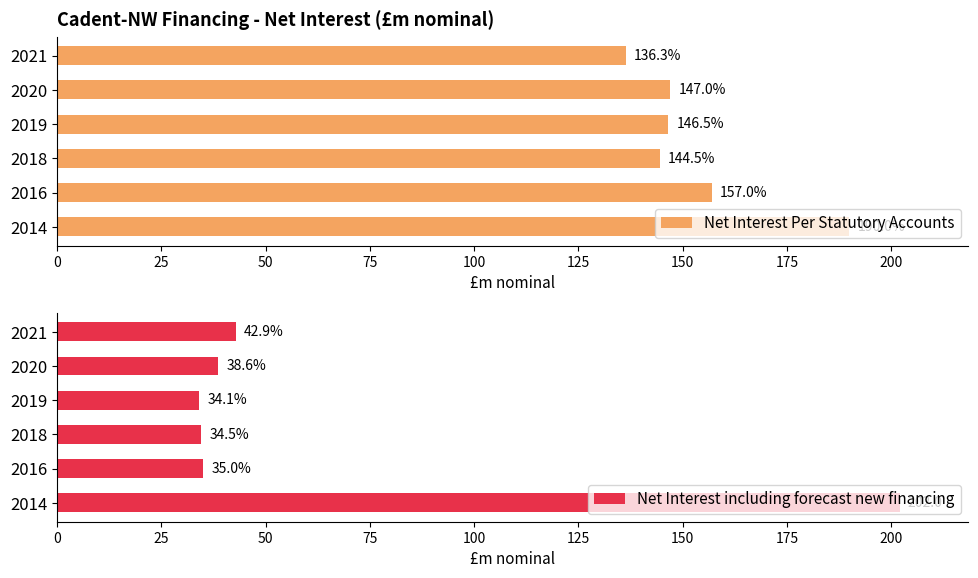

The value of Net Interest Per Statutory Accounts at 2021 is 136.3. True or false?

True